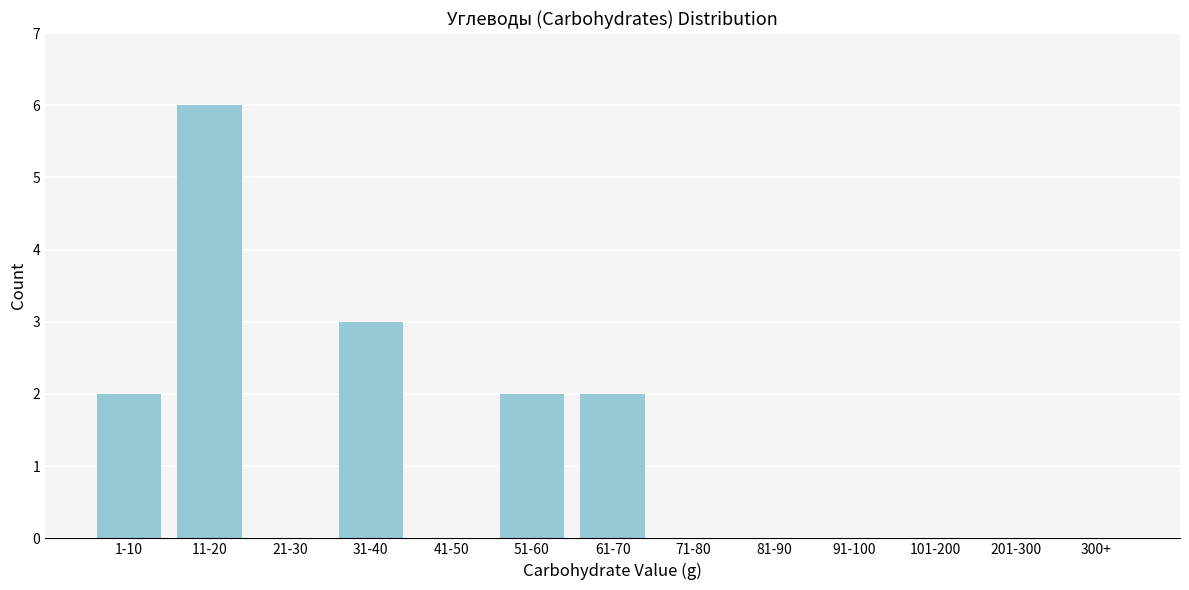

Reading left to right, transcribe all the data shown in this chart.

1-10=2	11-20=6	21-30=0	31-40=3	41-50=0	51-60=2	61-70=2	71-80=0	81-90=0	91-100=0	101-200=0	201-300=0	300+=0